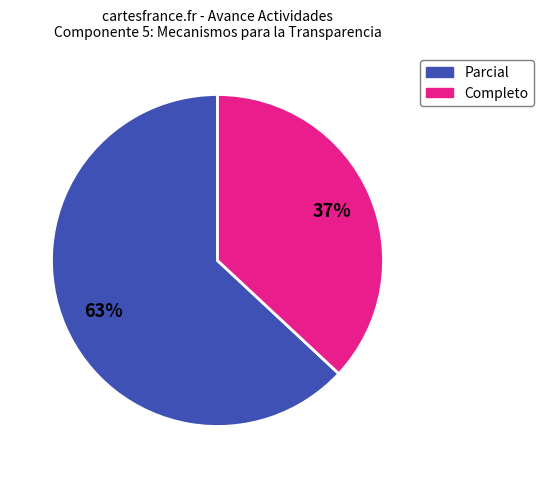

Is there any slice that represents more than half of the pie?

Yes